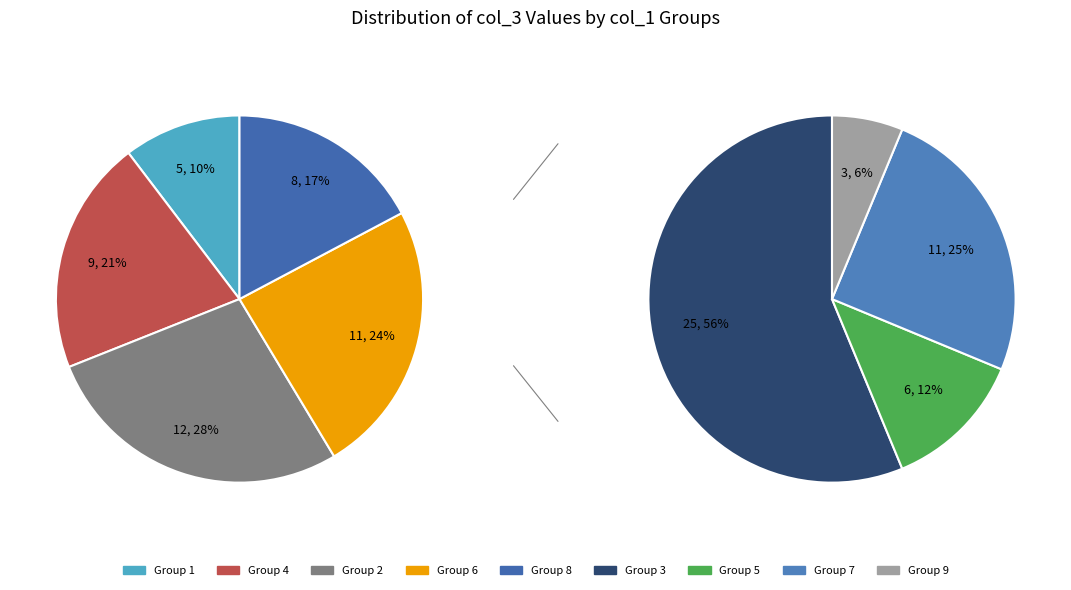

The 9 slice represents 1% of the pie. True or false?

False